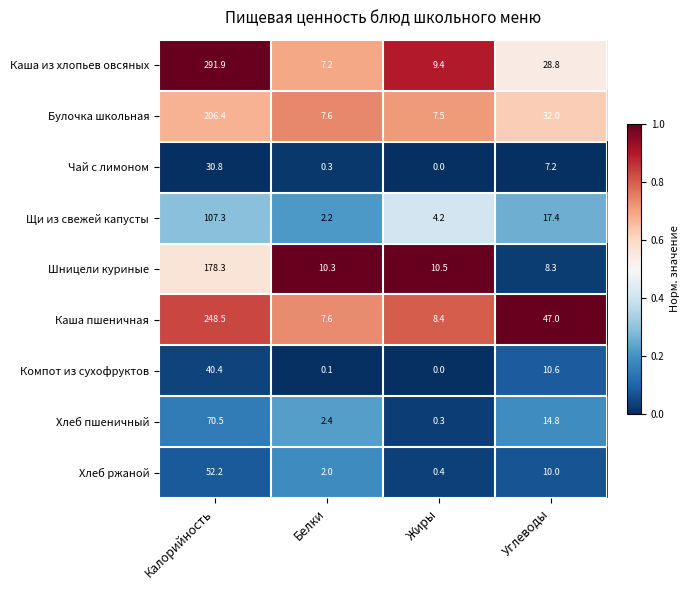

Which category has the lowest value across all series?

Жиры